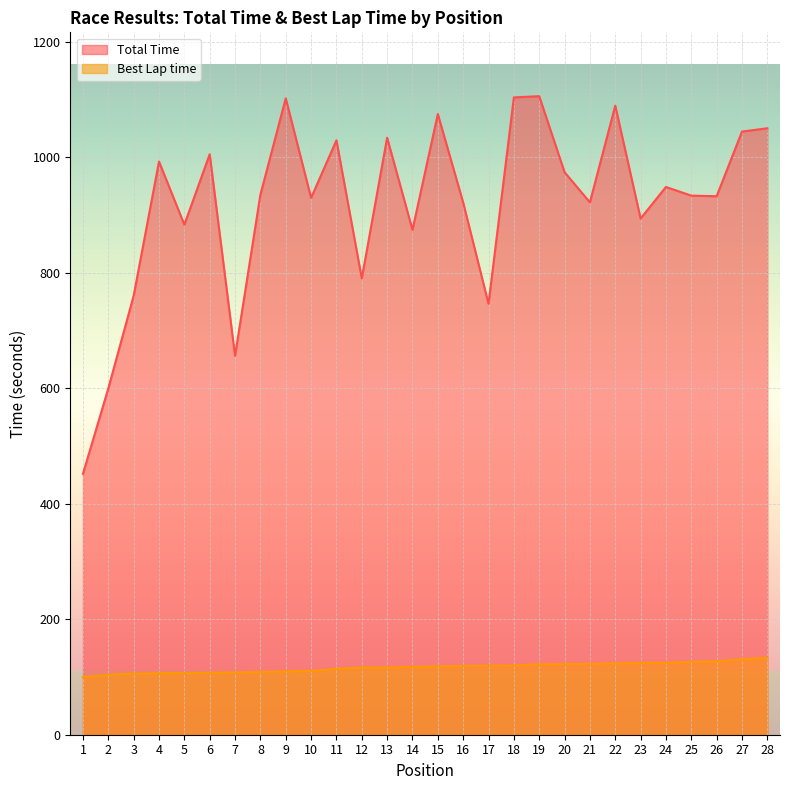

True or false: Best Lap time and Total Time intersect in this chart.

False